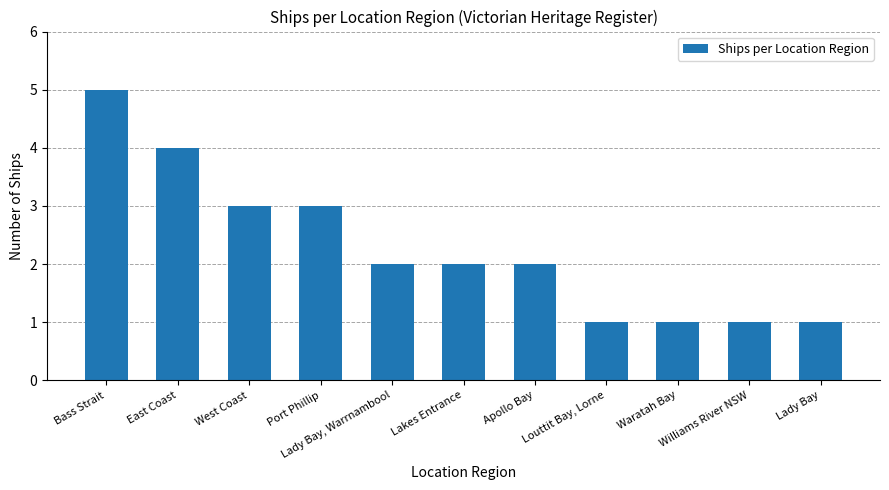

What is the ratio of the value at Port Phillip to the value at Louttit Bay, Lorne?

3.0